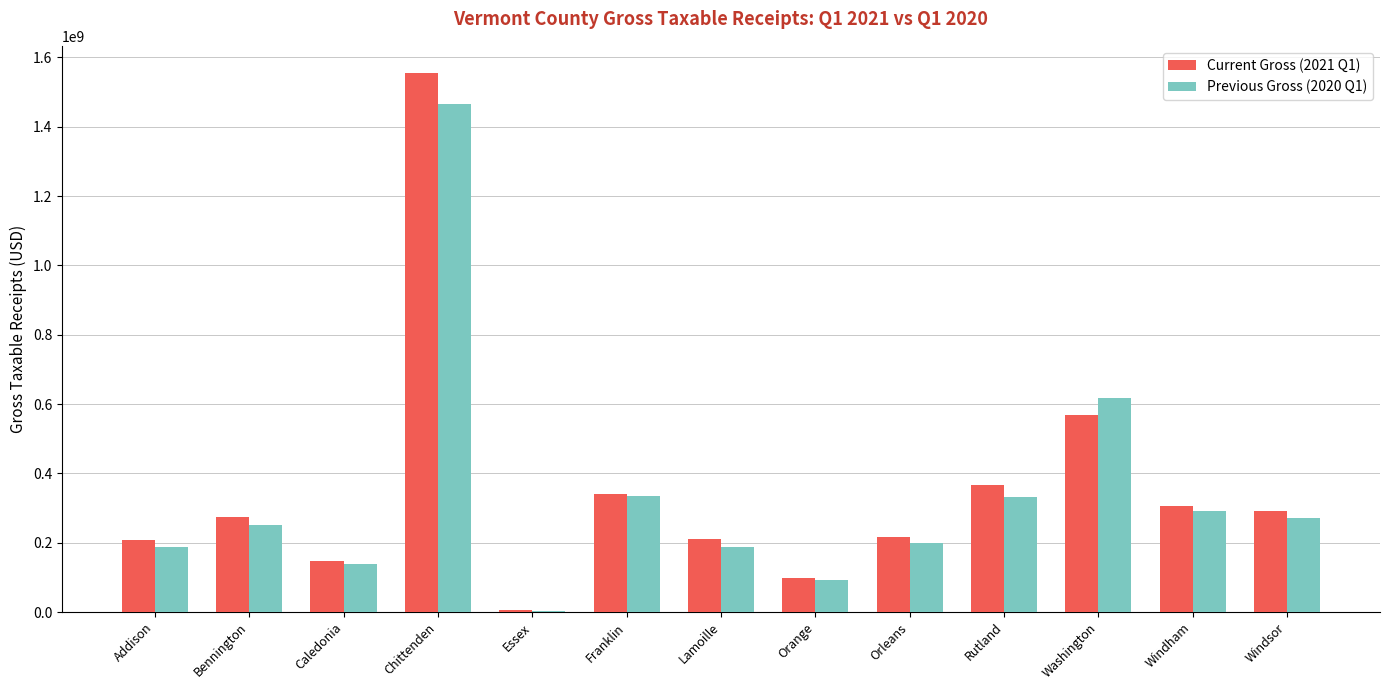

Is the value of Previous Gross (2020 Q1) at Lamoille greater than the value of Current Gross (2021 Q1) at Franklin?

No